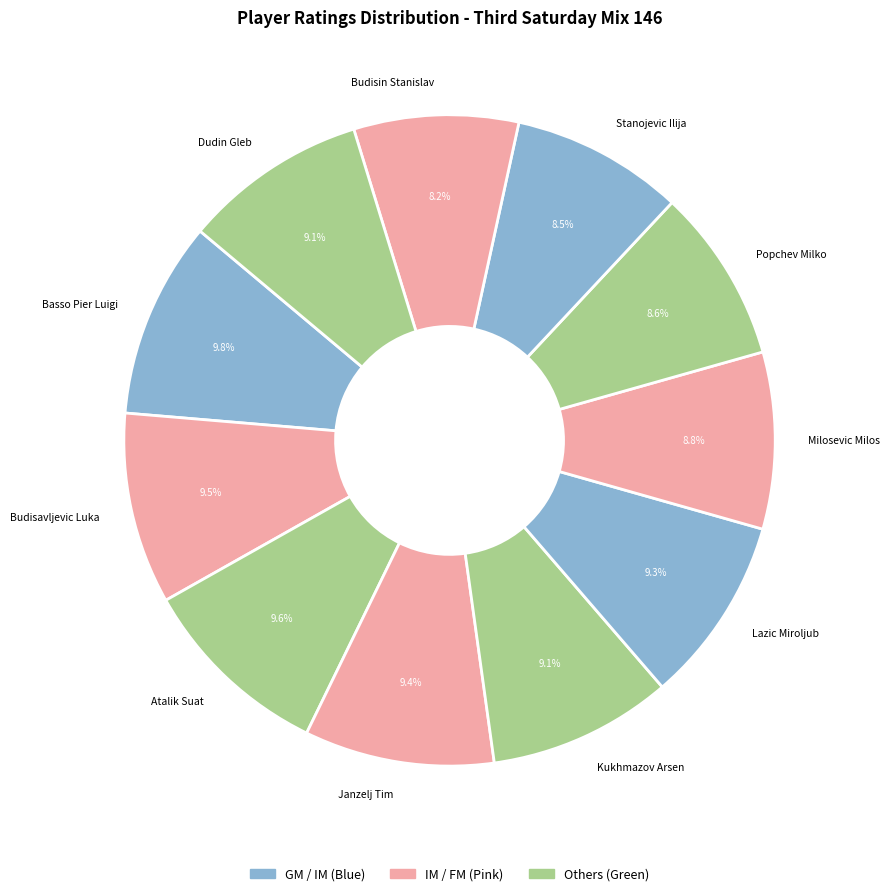

Is Atalik Suat the majority of the pie?

No